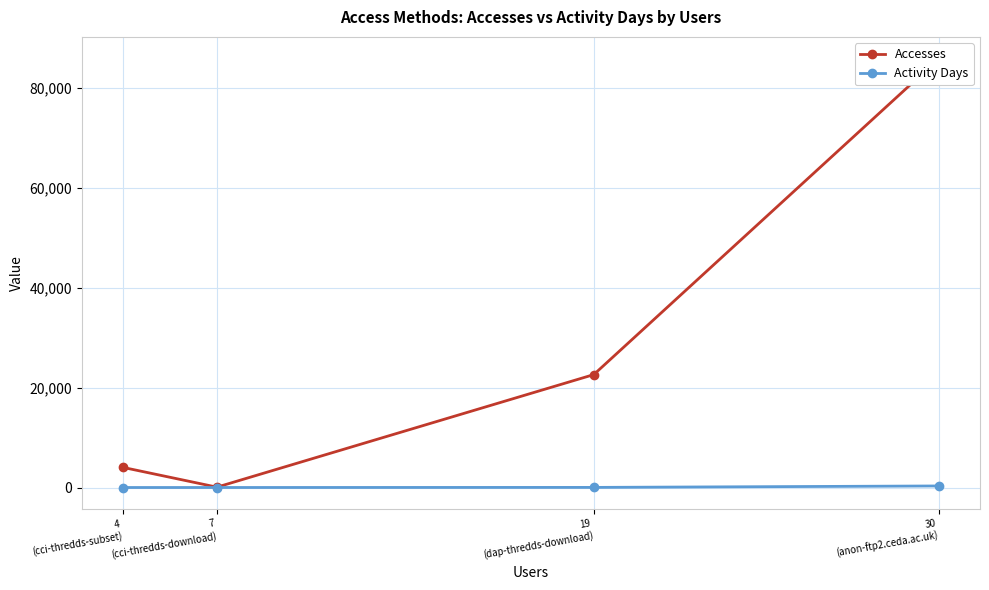

Which has a higher value, 7
(cci-thredds-download) or 4
(cci-thredds-subset)?

4
(cci-thredds-subset)